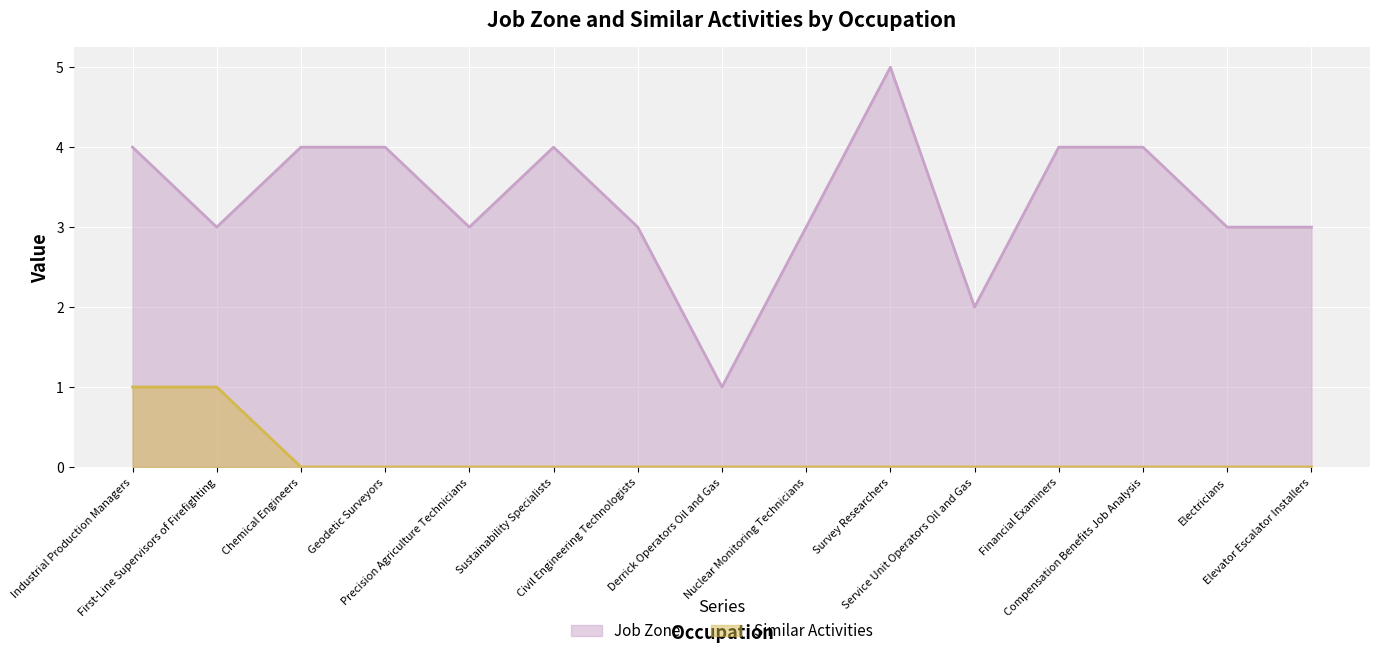

What are all the series names shown in the legend?

Job Zone, Similar Activities